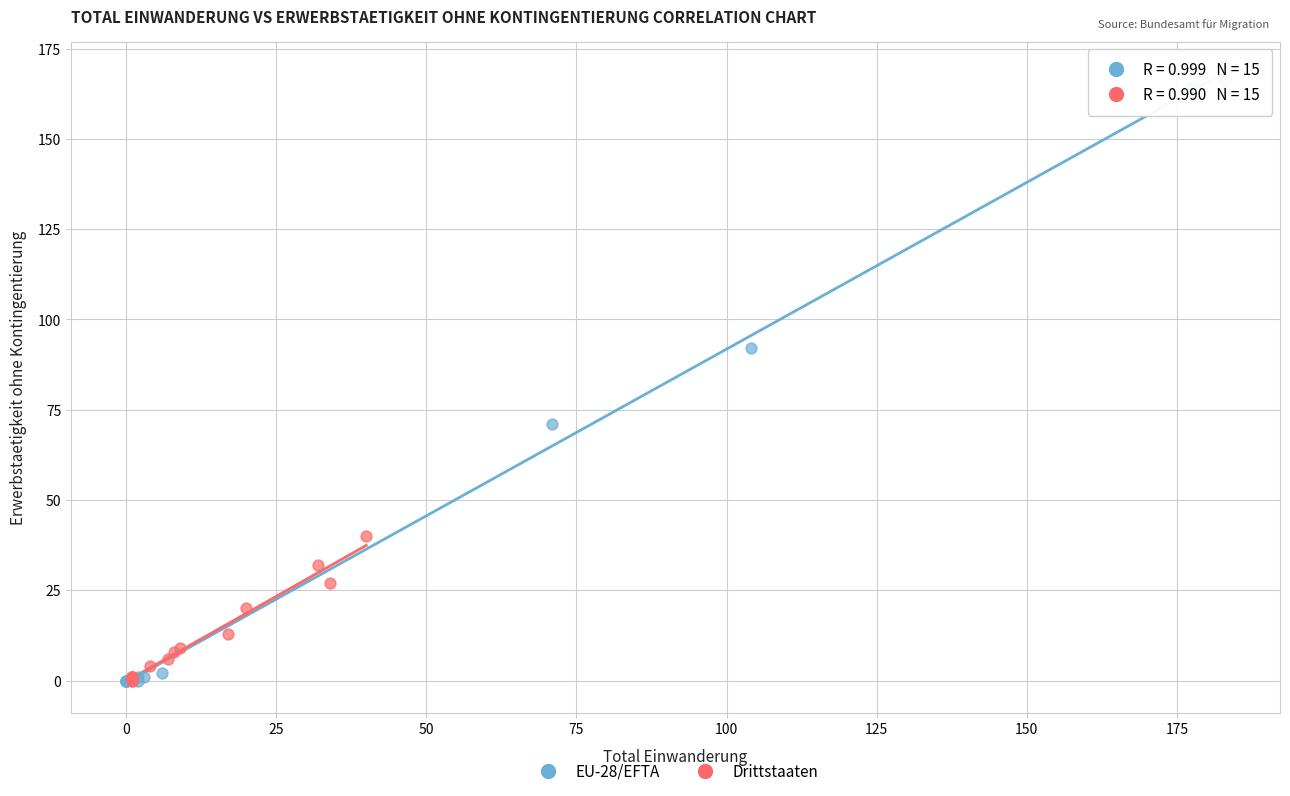

Which series contains the highest Y value?

EU-28/EFTA